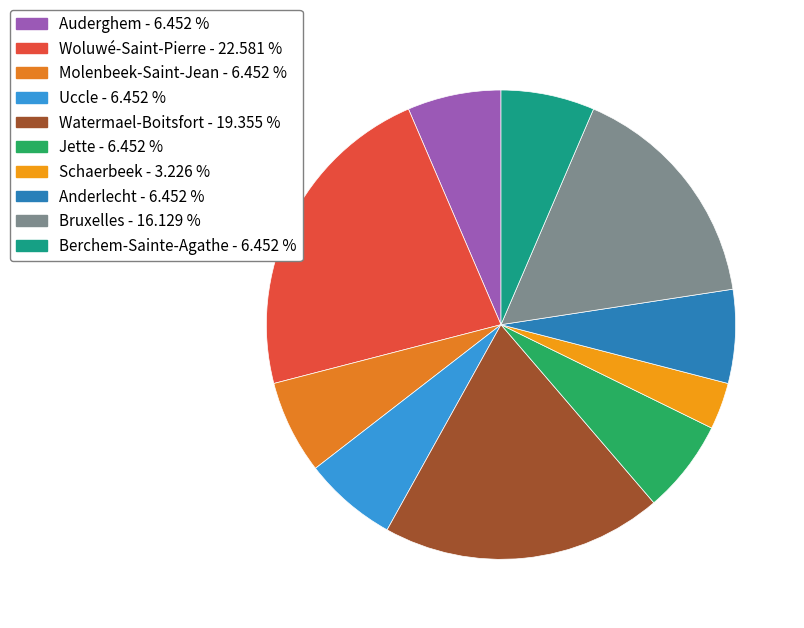

Is it true that Watermael-Boitsfort is 19% of the pie?

True